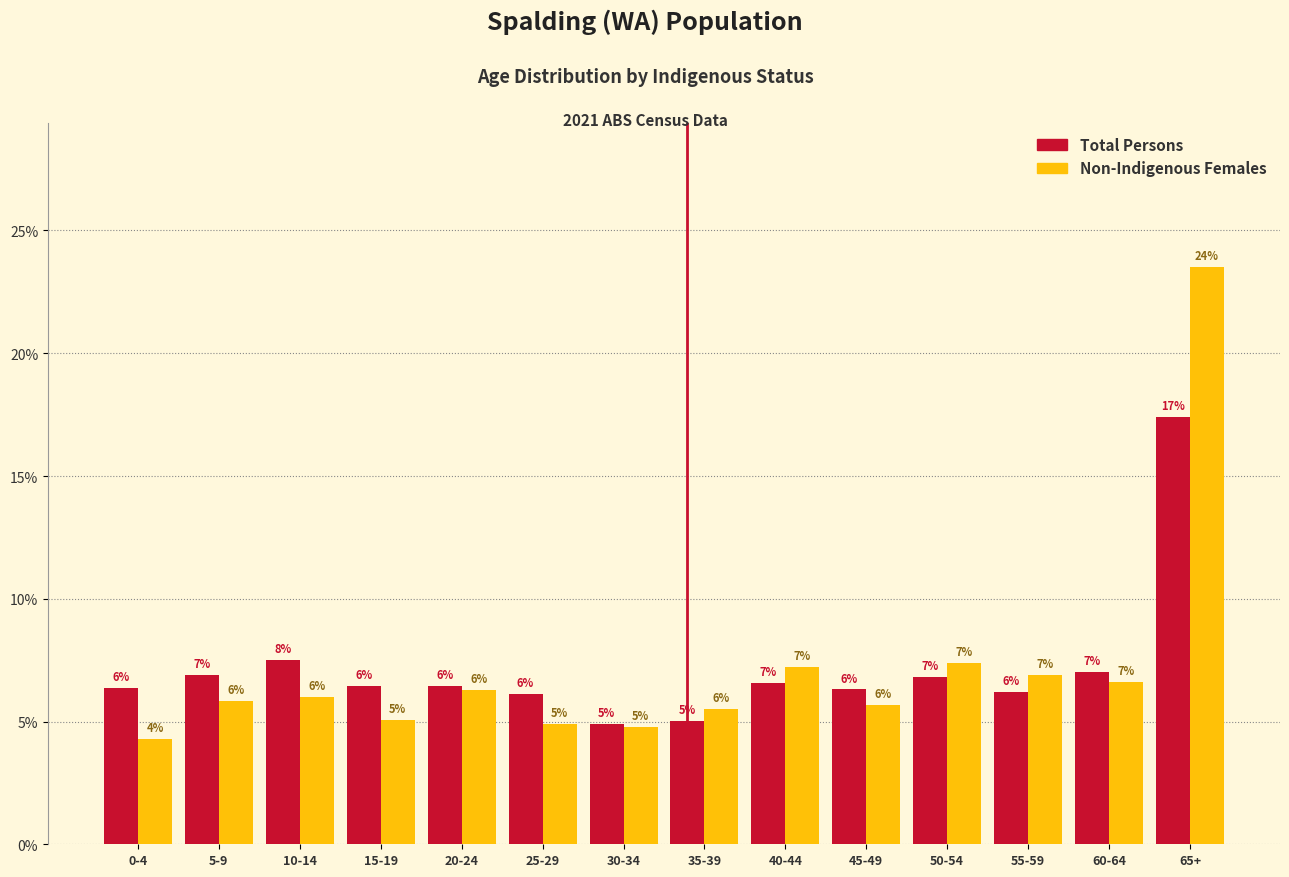

What is the average value of the Total Persons series?

7.1